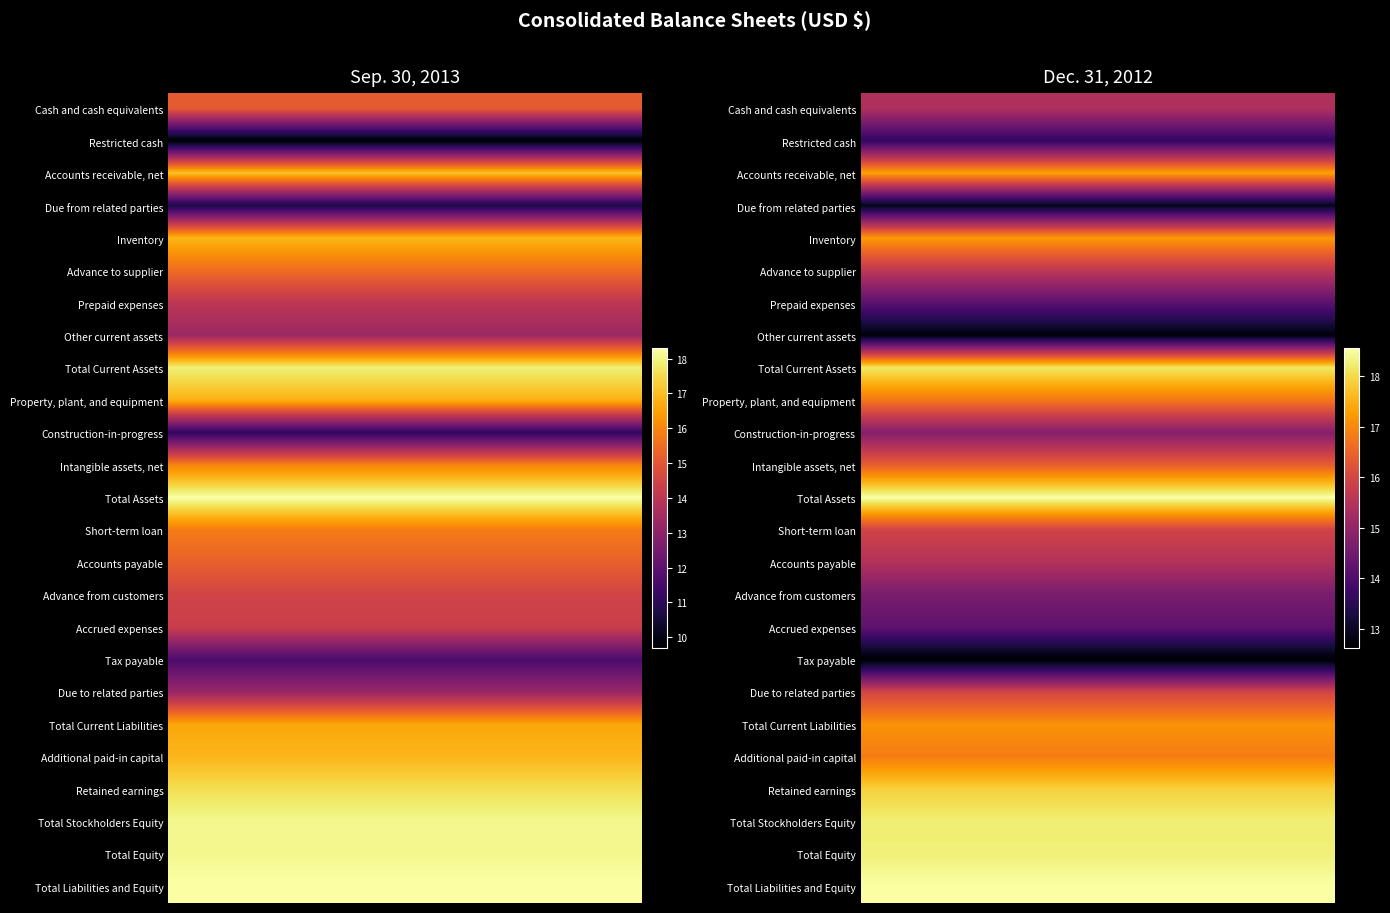

What is the total value across all series at 2?

399.6